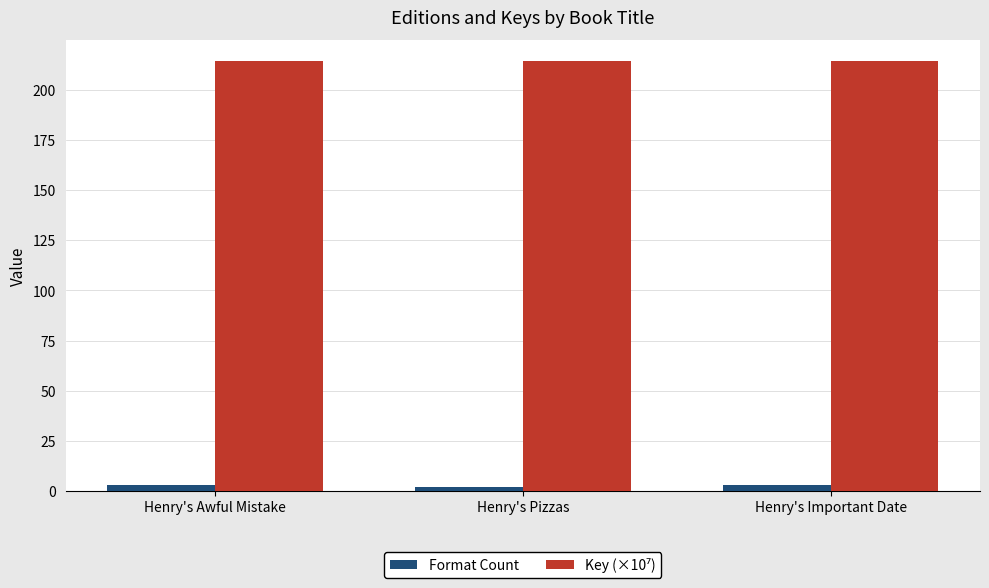

What is the label of the 2nd bar from the left?

Henry's Pizzas